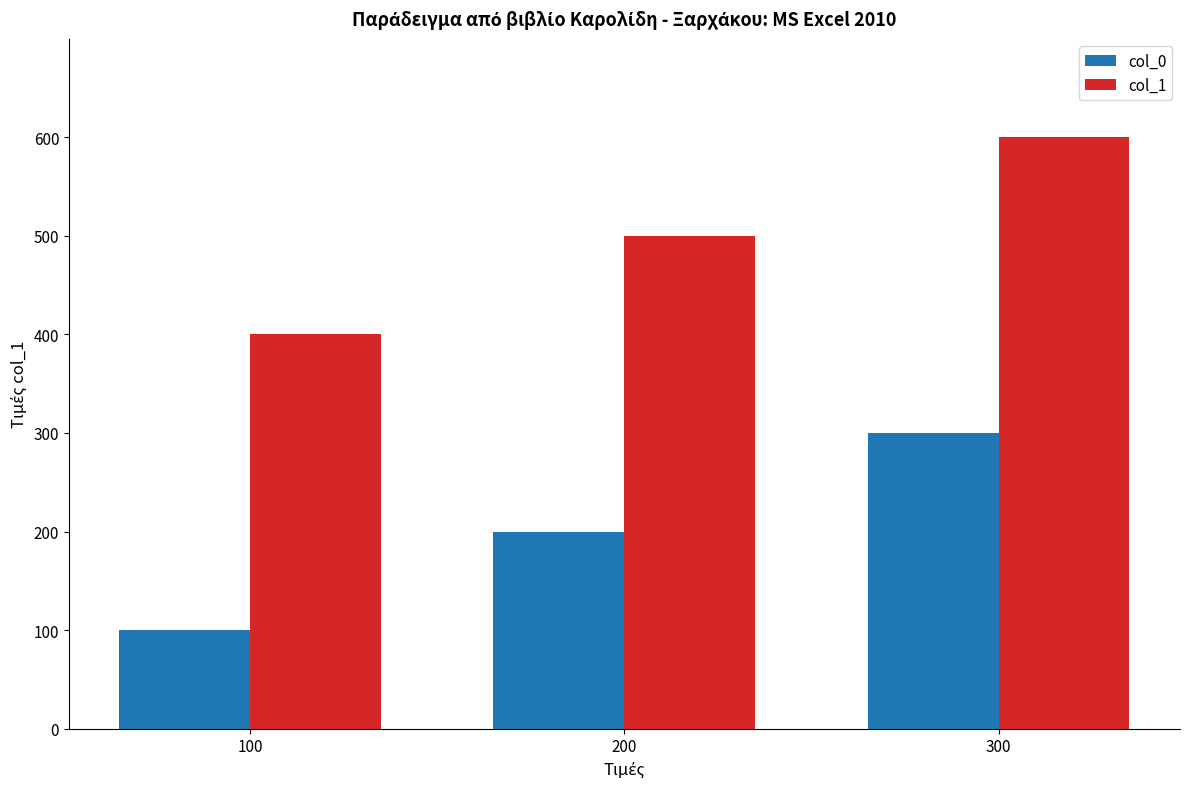

What is the value of the col_1 bar at the 1st from the left?

400